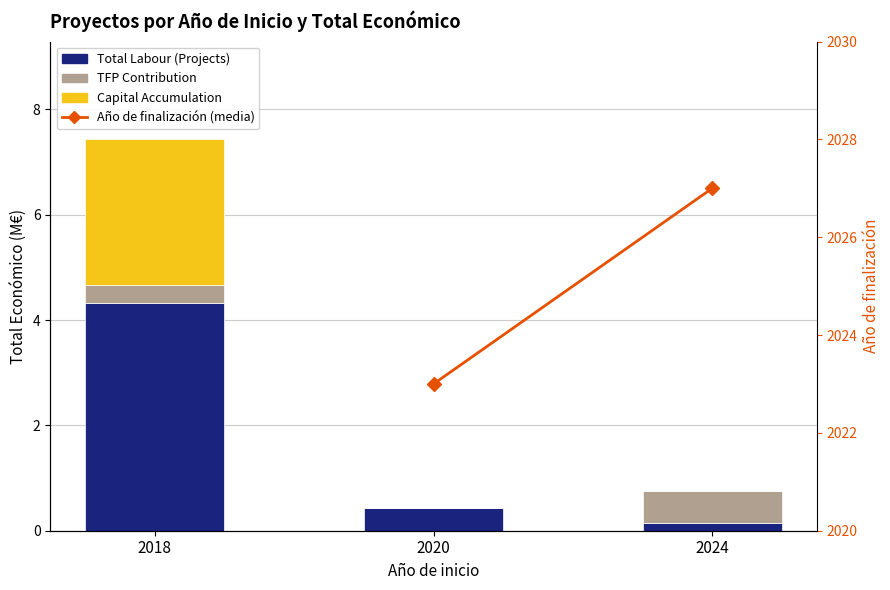

Which series changed the most between 2018 and 2024?

Total Labour (Projects)